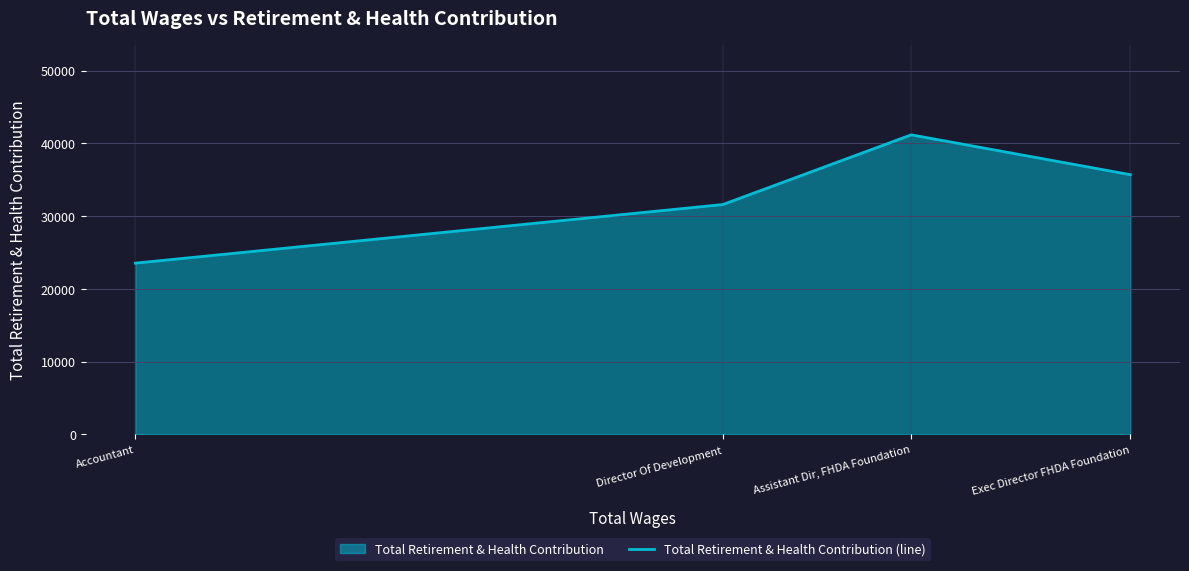

How many values are between 31586 and 41162?

3